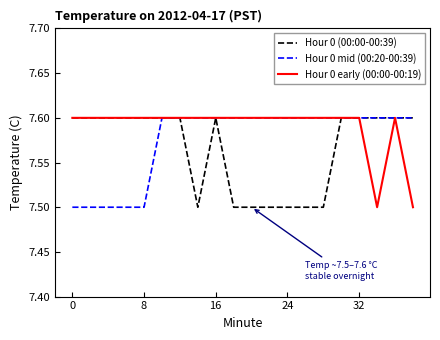

Which series has the largest total across all categories?

Hour 0 early (00:00-00:19)